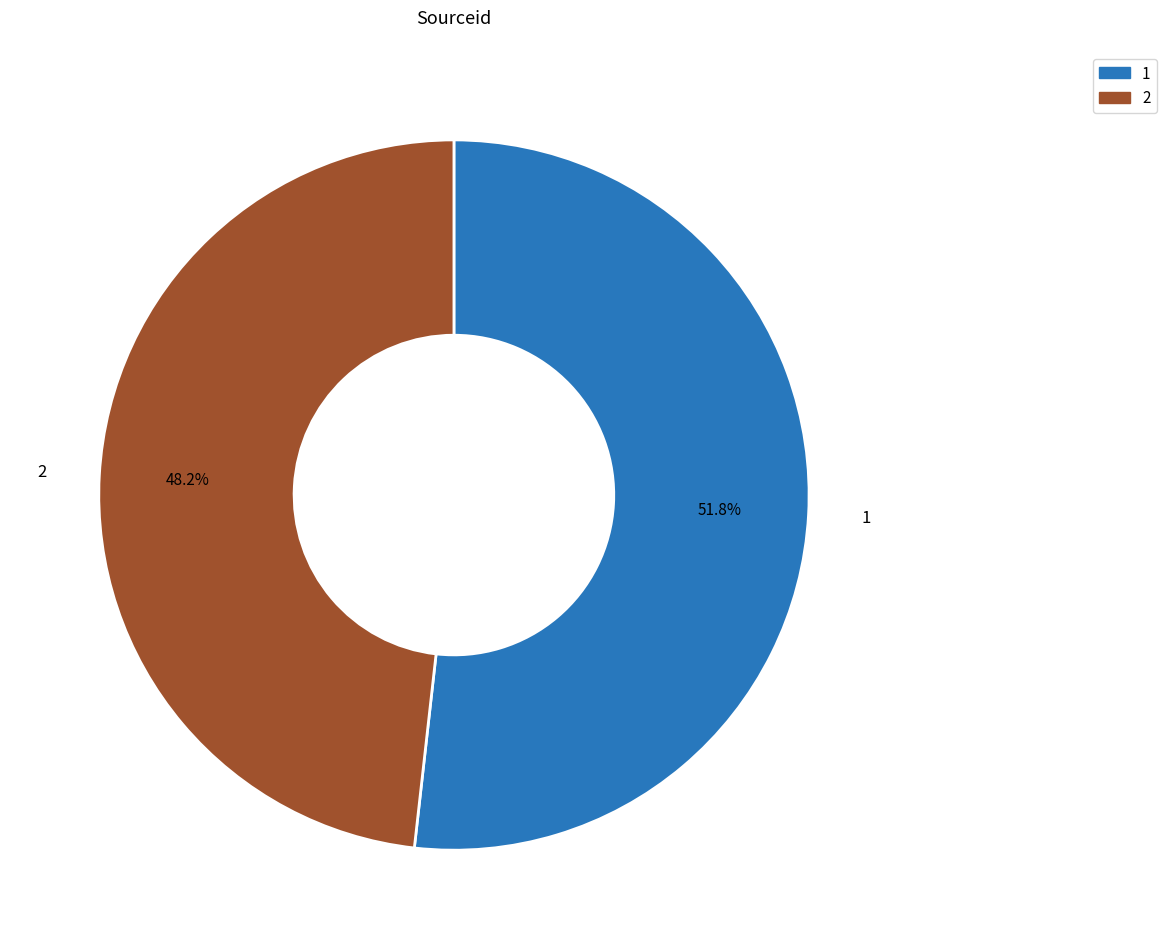

Approximately how many times larger is the value at 1 compared to 2?

1.1